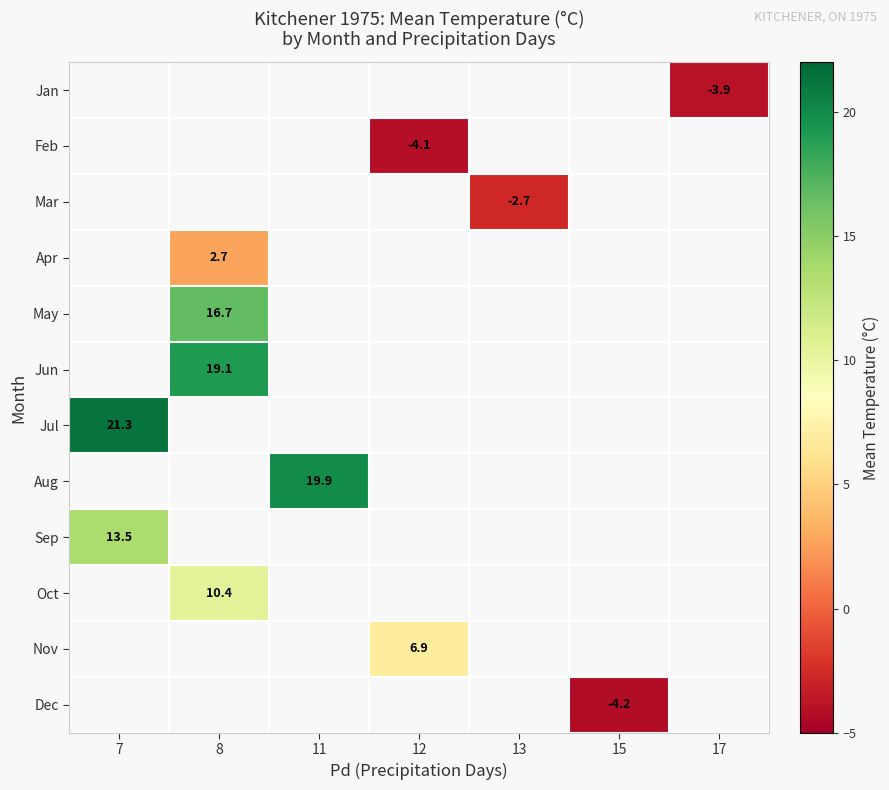

True or false: Dec has a value of -7.5 at 15.

False